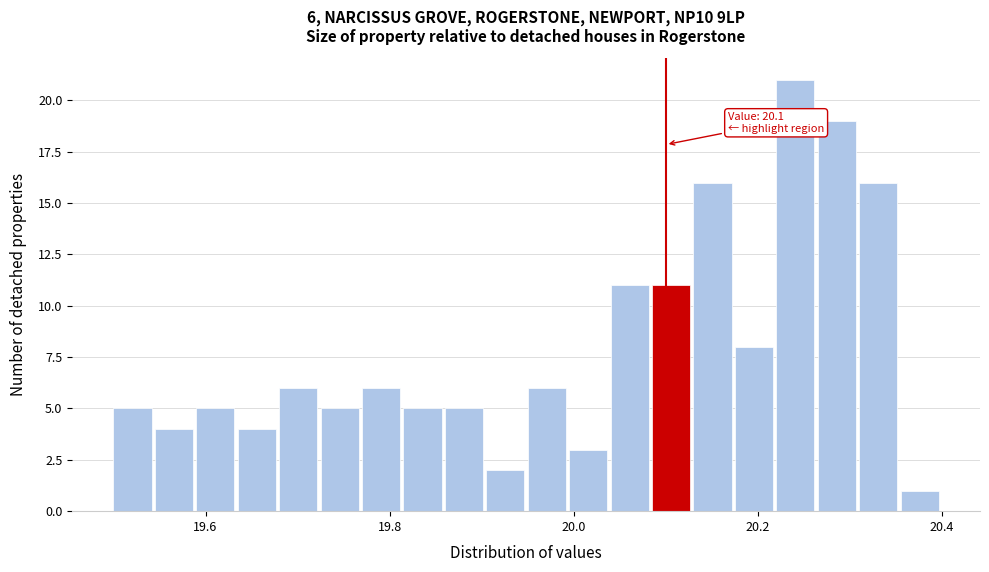

Around what value on the x-axis is the tallest bar? Give the approximate position of its centre, as read against the axis.

20.24